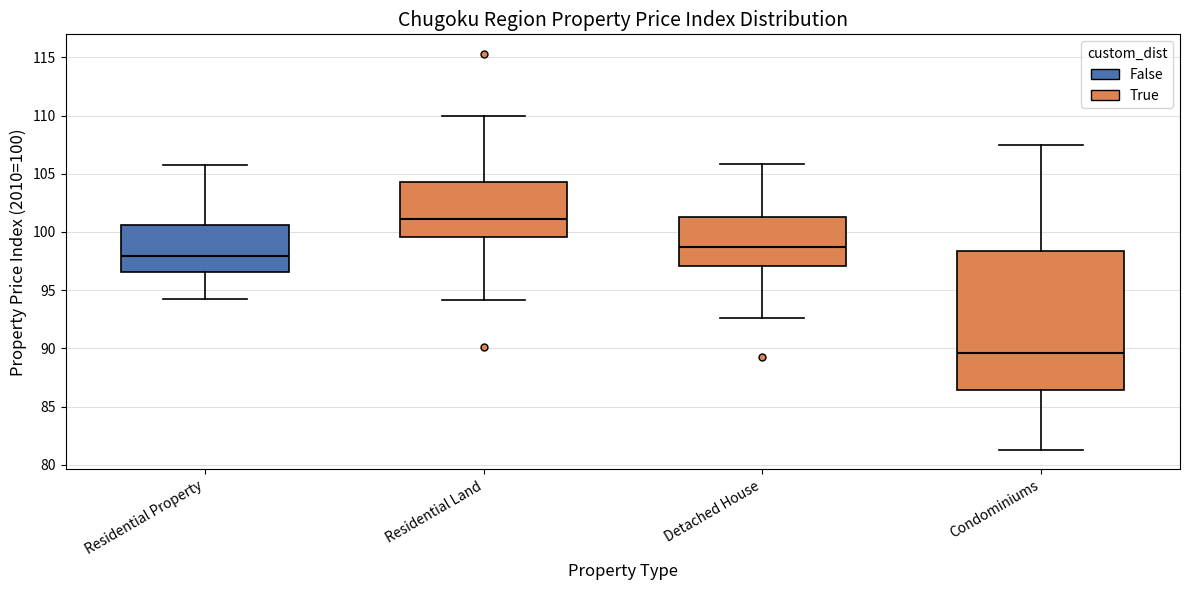

Reading left to right, transcribe this box plot: for each box, give where its median line is, the range the box spans, and where its two whiskers end, as read against the y-axis. The values are not printed on the chart, so give them approximately, as read against the axis.

Residential Property: median 98.0, box 96.5 to 100.5, whiskers 94.0 to 106.0
Residential Land: median 101.0, box 99.5 to 104.5, whiskers 94.0 to 110.0
Detached House: median 98.5, box 97.0 to 101.5, whiskers 92.5 to 106.0
Condominiums: median 89.5, box 86.5 to 98.5, whiskers 81.5 to 107.5